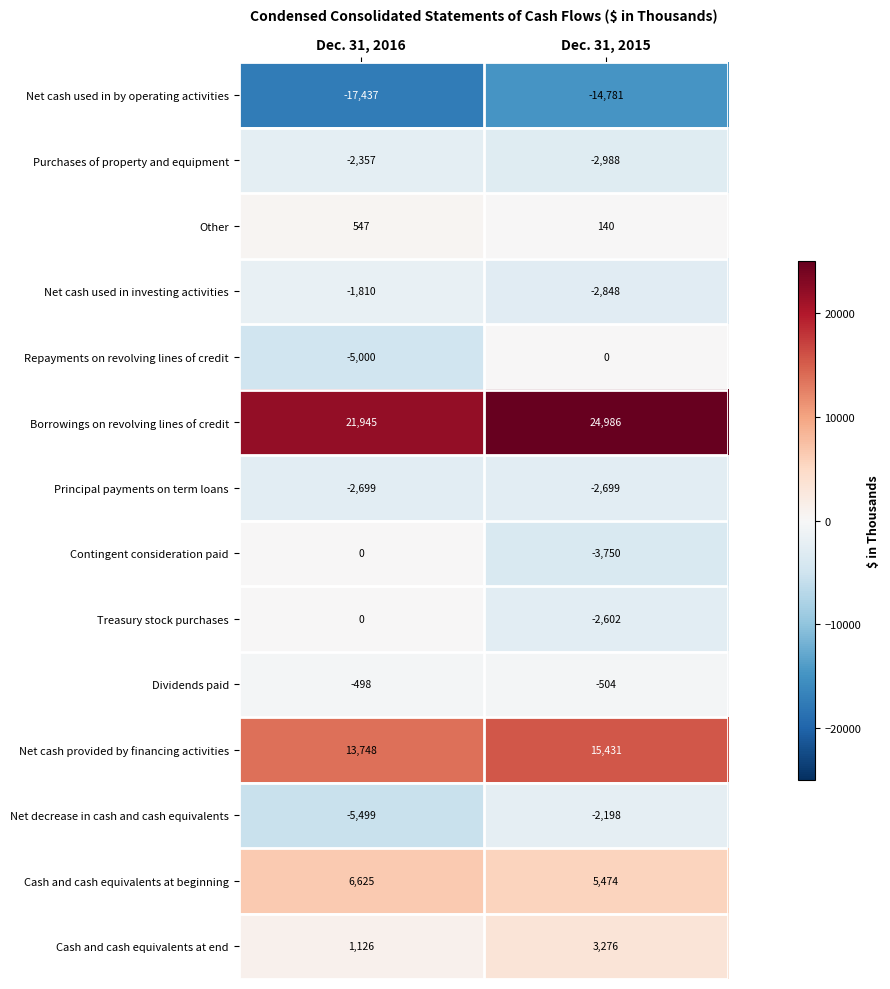

Which series has the largest total across all categories?

Borrowings on revolving lines of credit